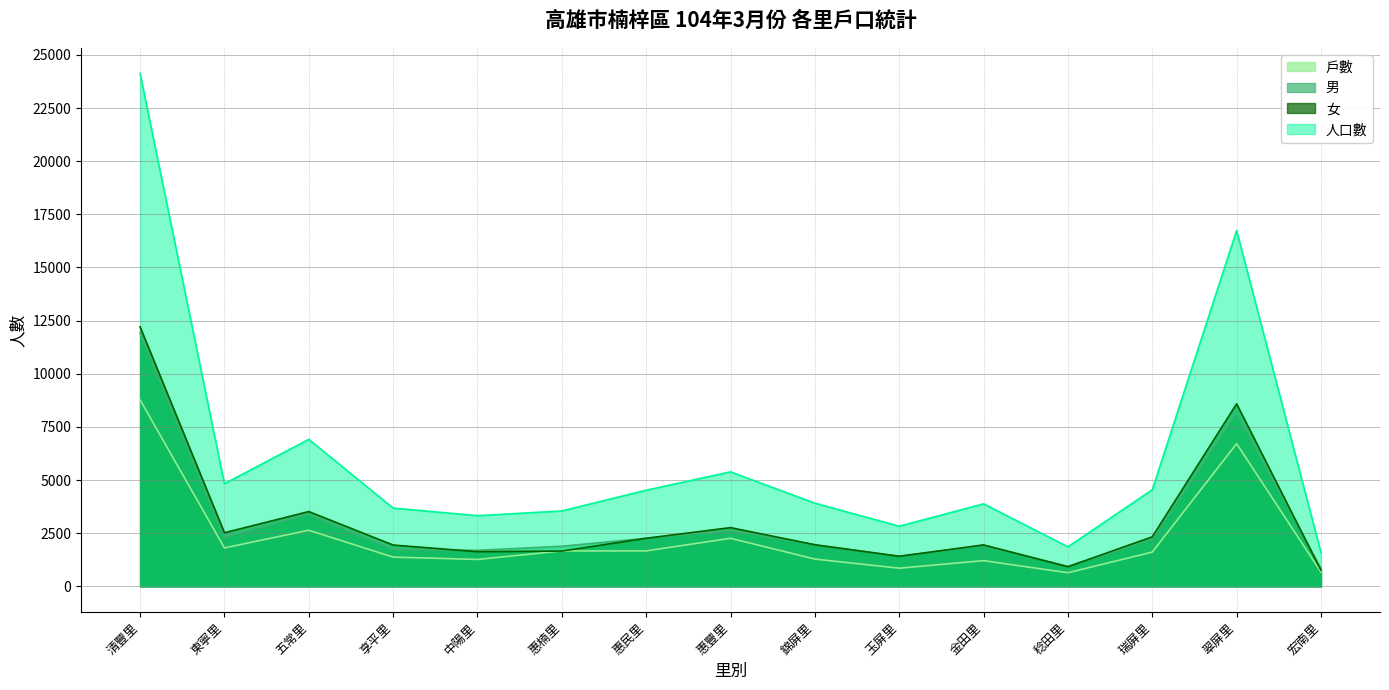

Rank the categories by 女 value from lowest to highest.

宏南里, 稔田里, 玉屏里, 中陽里, 惠楠里, 享平里, 金田里, 錦屏里, 惠民里, 瑞屏里, 東寧里, 惠豐里, 五常里, 翠屏里, 清豐里